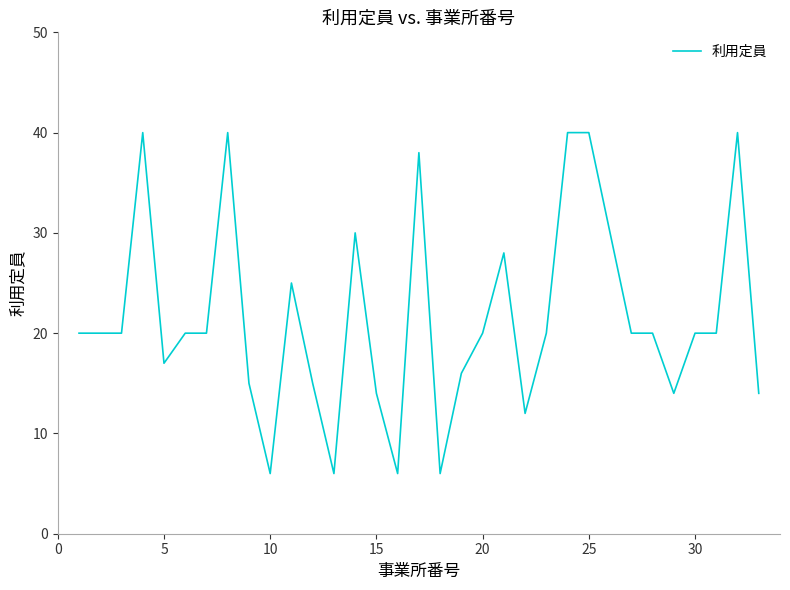

What is the minimum value shown in the chart?

6